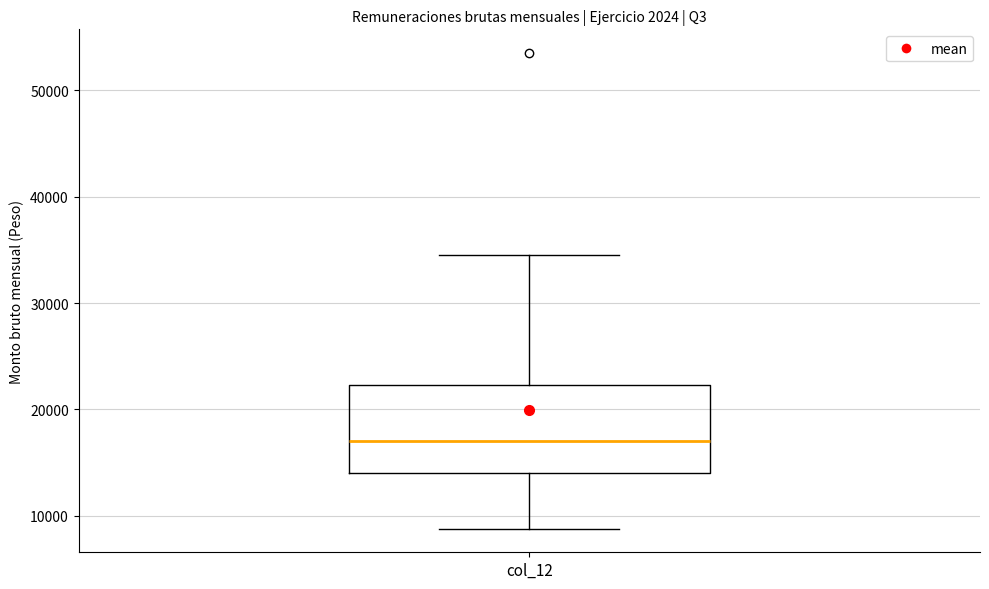

Read this box plot against the y-axis: the position of the median line, the range covered by the box, and the ends of both whiskers. The values are not printed on the chart, so give them approximately, as read against the axis.

median 17000, box 14000 to 22000, whiskers 9000 to 35000